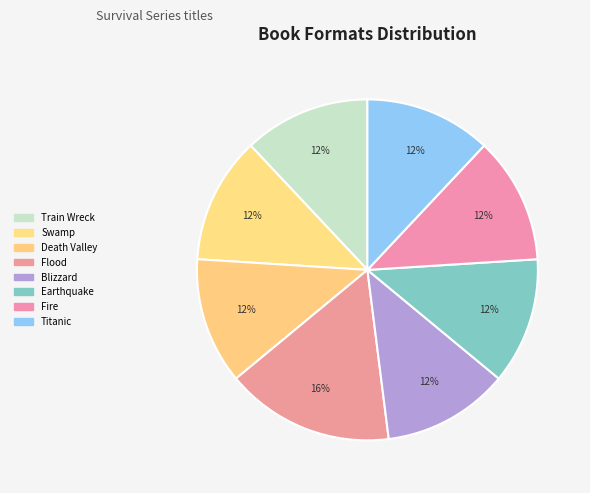

How many segments does this pie chart have?

8